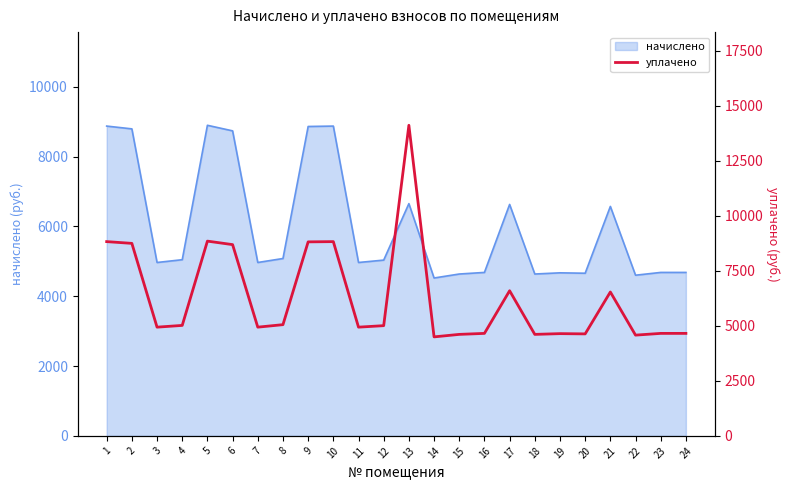

Is it true that the value at 6 is 2635.0?

False